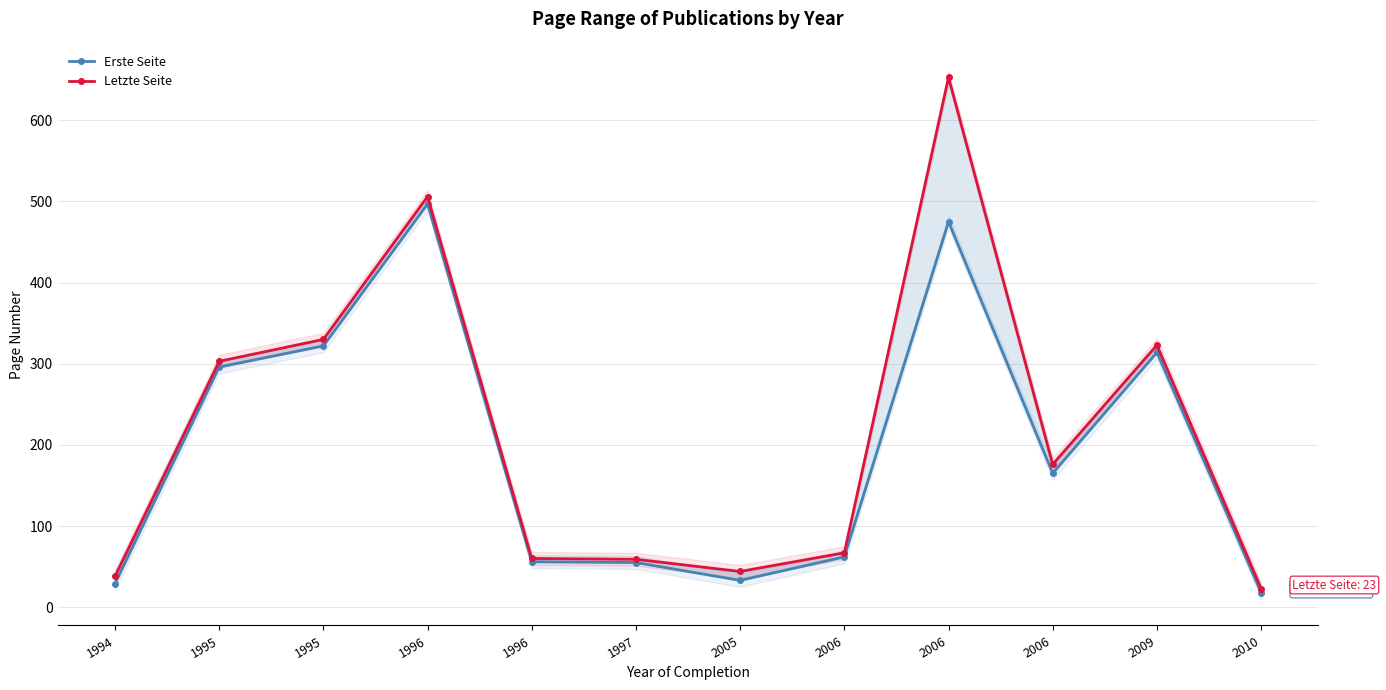

What is the lowest value of the Letzte Seite series?

23